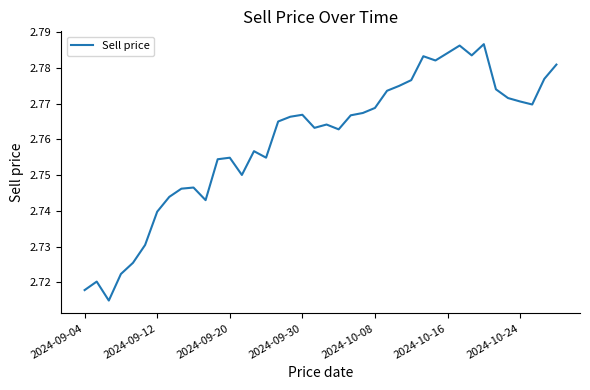

Is it true that the value at 2024-09-12 is 4.6?

False